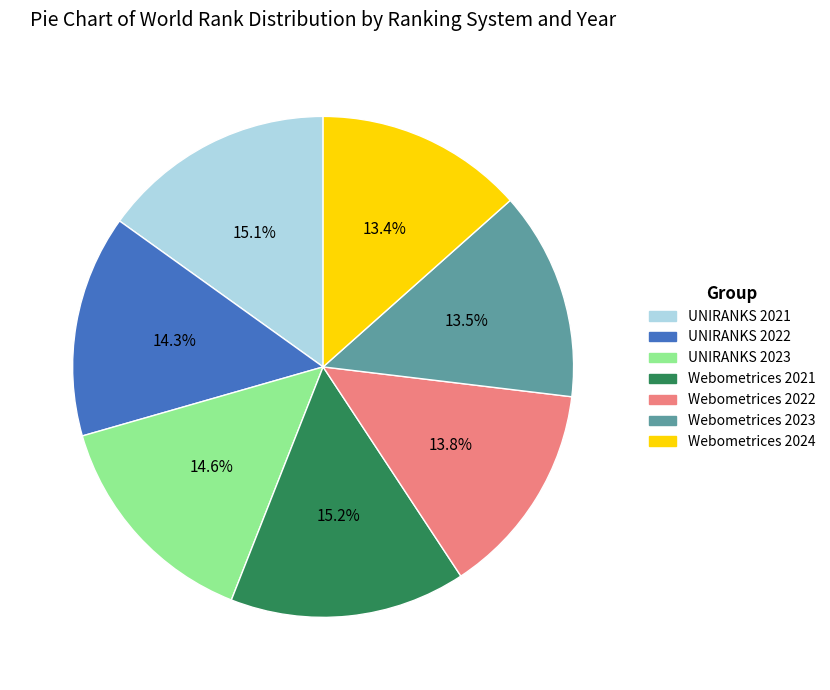

Combined, what portion of the pie is UNIRANKS 2023 and Webometrices 2022?

28.4%